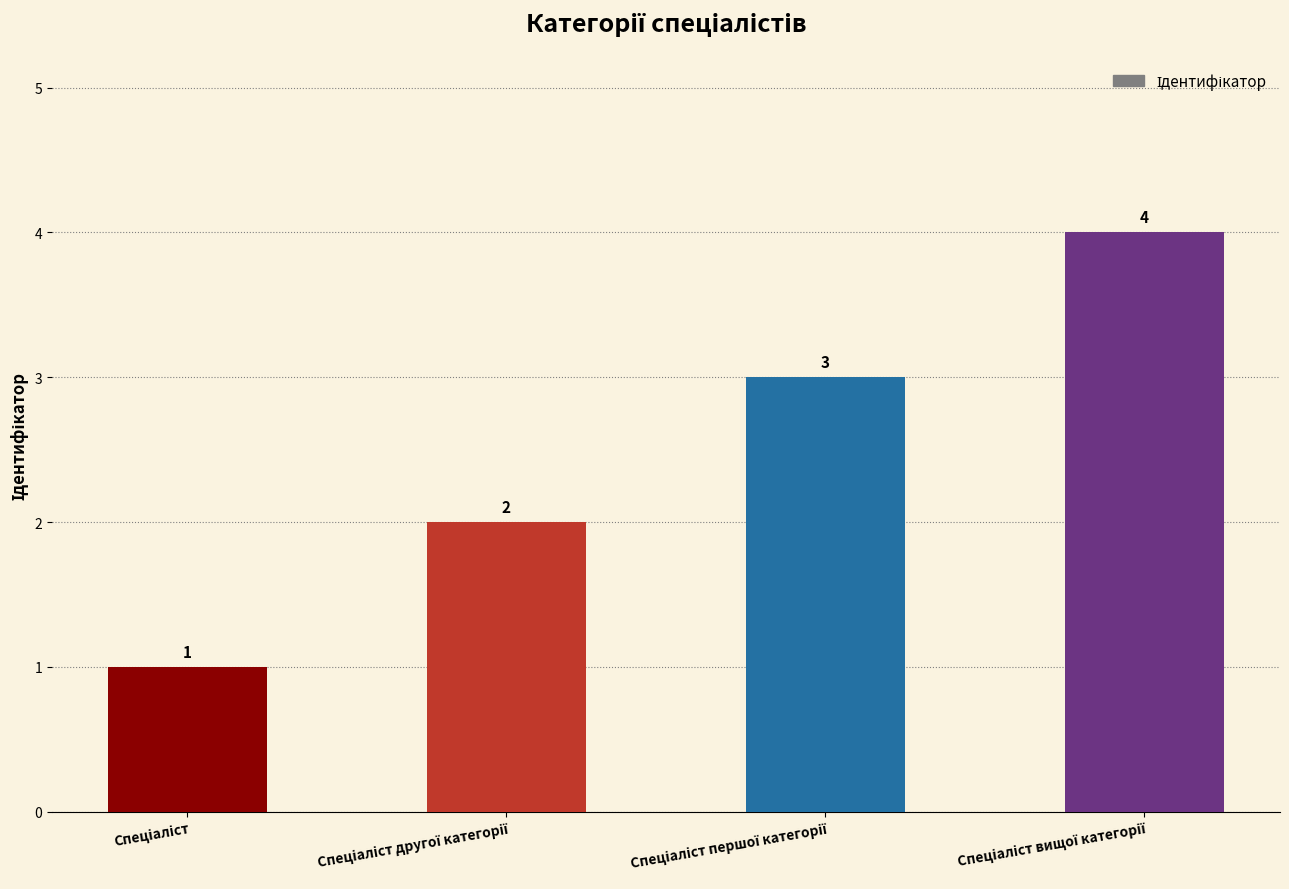

Are the bars horizontal?

No